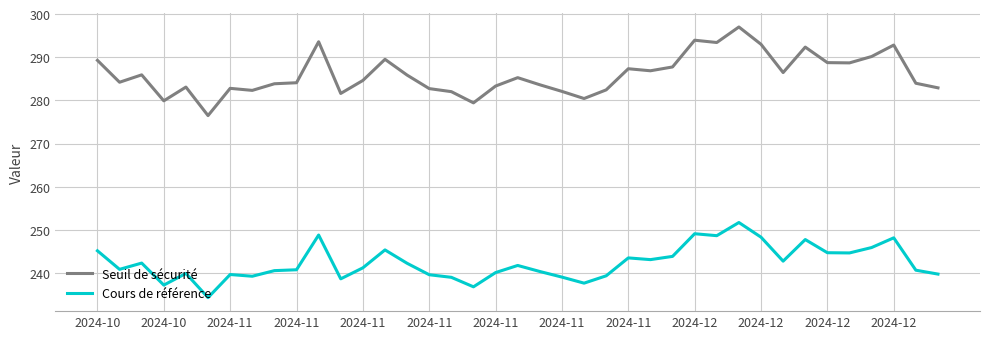

Which series has the largest total across all categories?

Seuil de sécurité